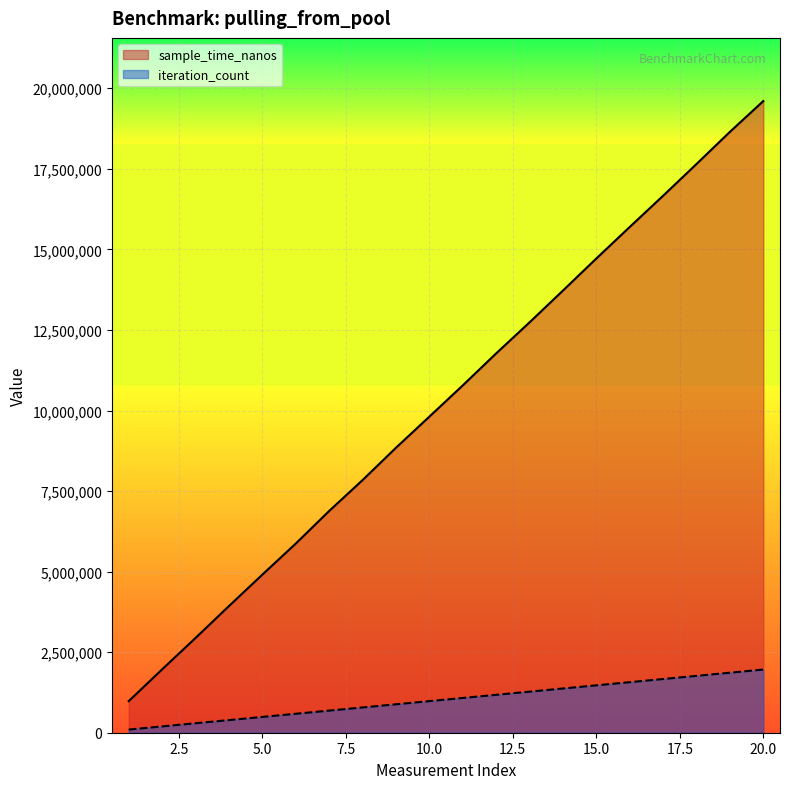

List the series in order of their overall mean, highest first.

sample_time_nanos, iteration_count